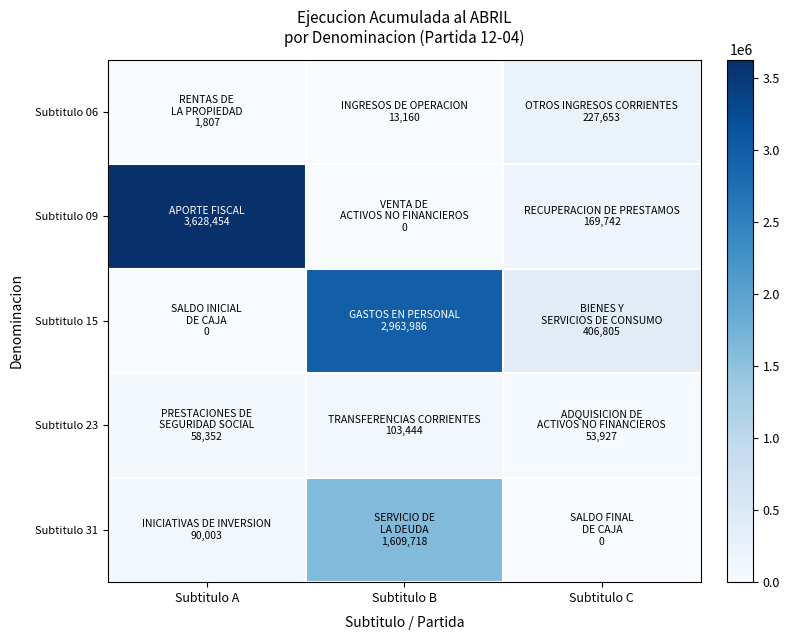

What is the maximum value shown in the chart?

3628454